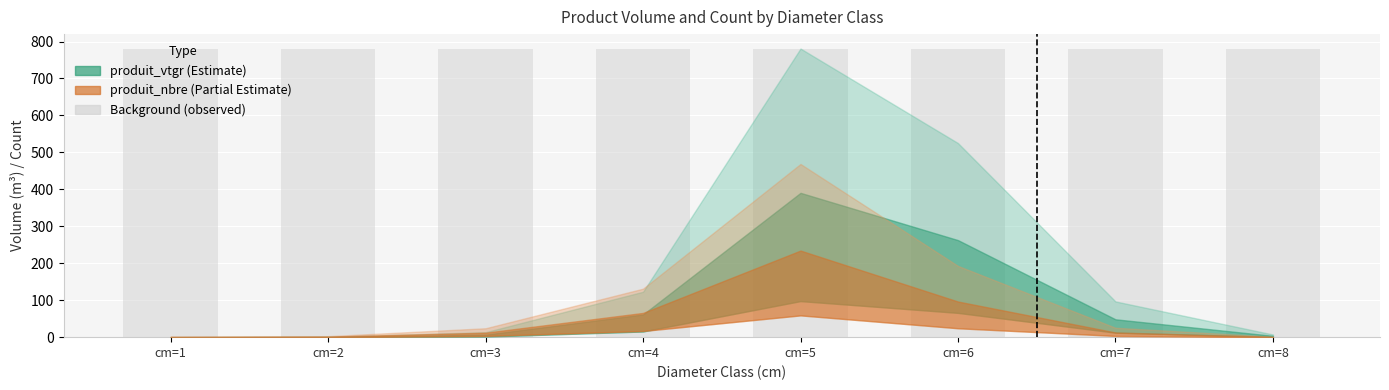

Where does the produit_vtgr_lower series first go above 12?

cm=4